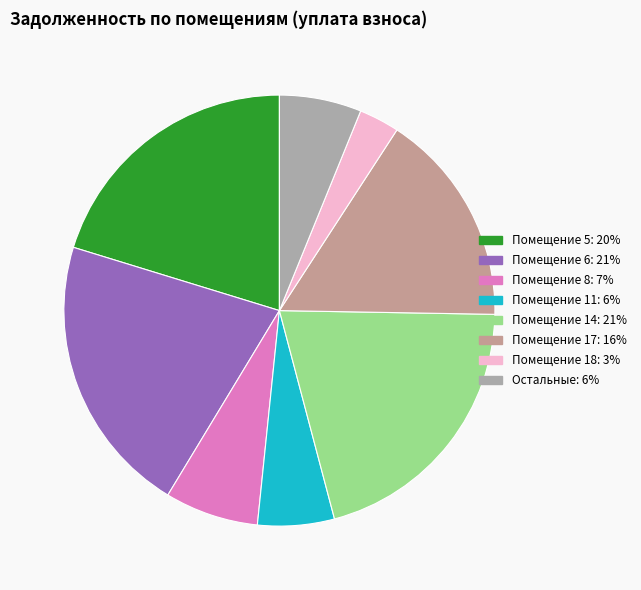

Is there any slice that represents more than half of the pie?

No